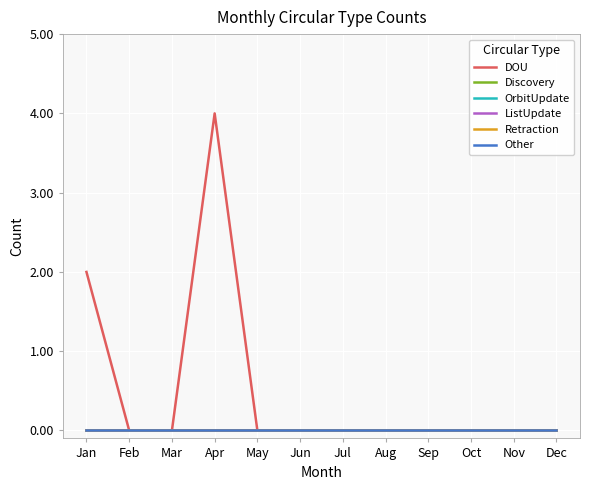

Reading left to right, what are all the values shown in this chart?

DOU: Jan=2	Feb=0	Mar=0	Apr=4	May=0	Jun=0	Jul=0	Aug=0	Sep=0	Oct=0	Nov=0	Dec=0
Discovery: Jan=0	Feb=0	Mar=0	Apr=0	May=0	Jun=0	Jul=0	Aug=0	Sep=0	Oct=0	Nov=0	Dec=0
OrbitUpdate: Jan=0	Feb=0	Mar=0	Apr=0	May=0	Jun=0	Jul=0	Aug=0	Sep=0	Oct=0	Nov=0	Dec=0
ListUpdate: Jan=0	Feb=0	Mar=0	Apr=0	May=0	Jun=0	Jul=0	Aug=0	Sep=0	Oct=0	Nov=0	Dec=0
Retraction: Jan=0	Feb=0	Mar=0	Apr=0	May=0	Jun=0	Jul=0	Aug=0	Sep=0	Oct=0	Nov=0	Dec=0
Other: Jan=0	Feb=0	Mar=0	Apr=0	May=0	Jun=0	Jul=0	Aug=0	Sep=0	Oct=0	Nov=0	Dec=0